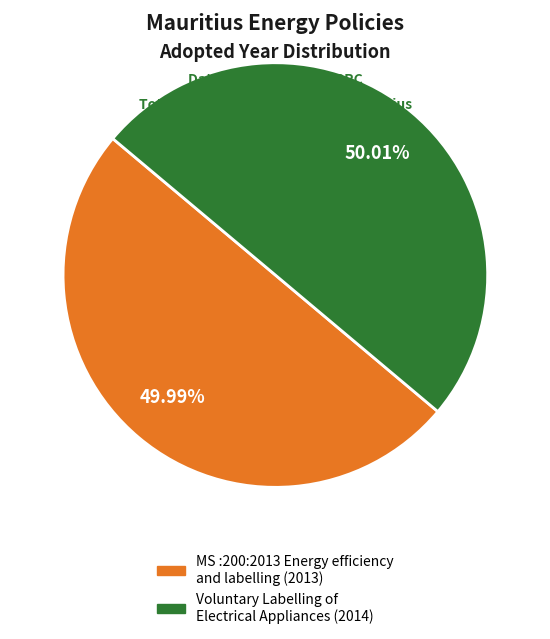

How many slices are in this pie chart?

2